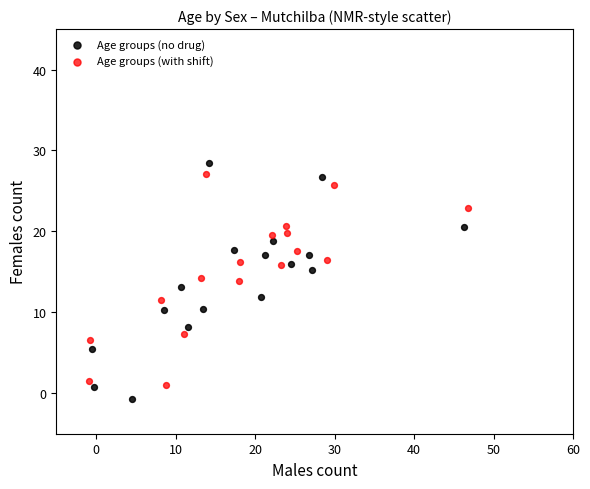

Which series contains the highest Y value?

Age groups (no drug)